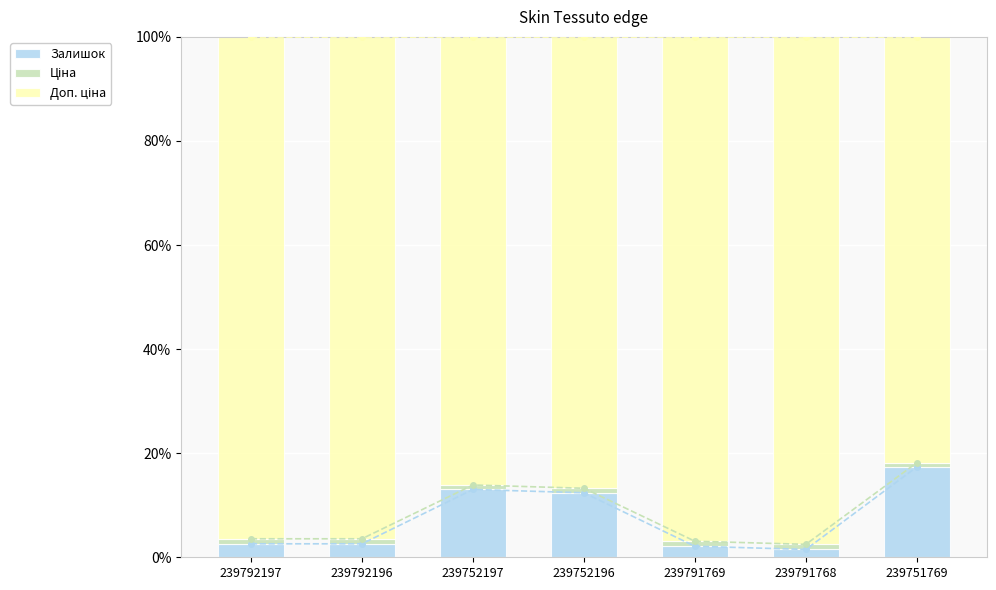

Which has a higher value, 239792197 or 239752196?

239752196